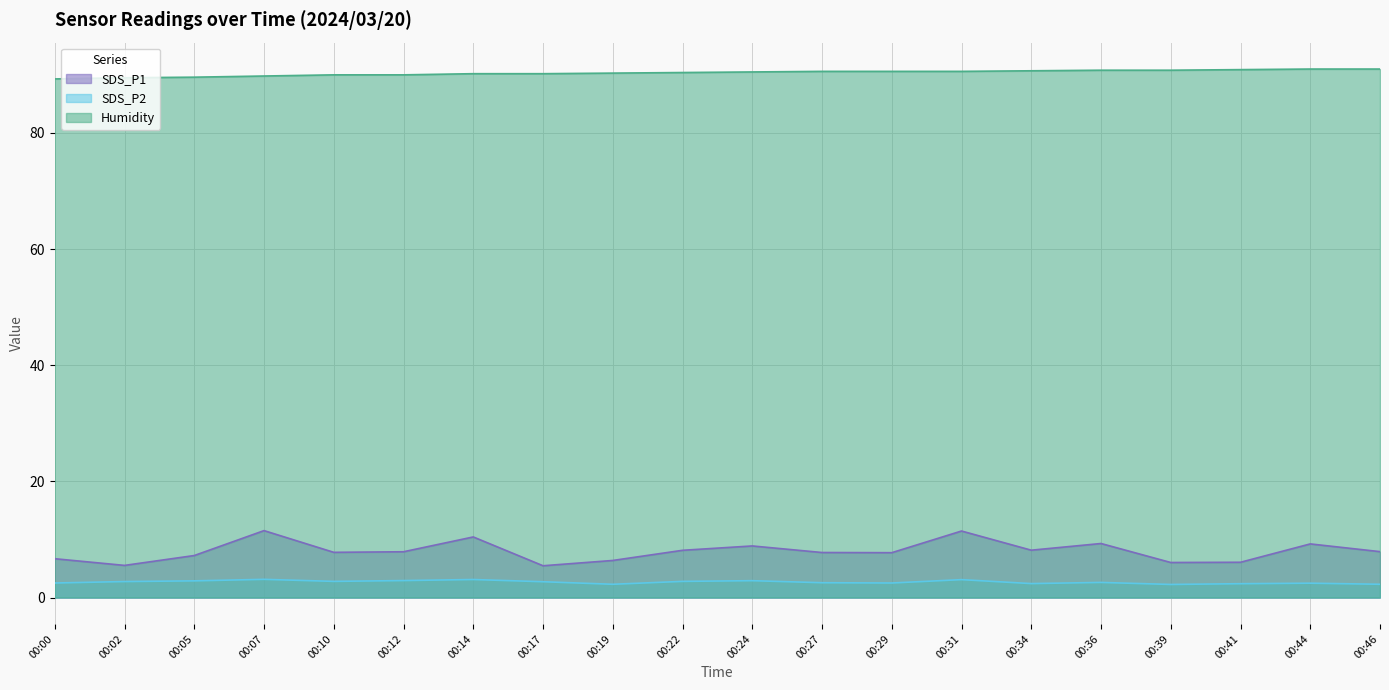

What value does the Humidity series have at 00:19?

90.3